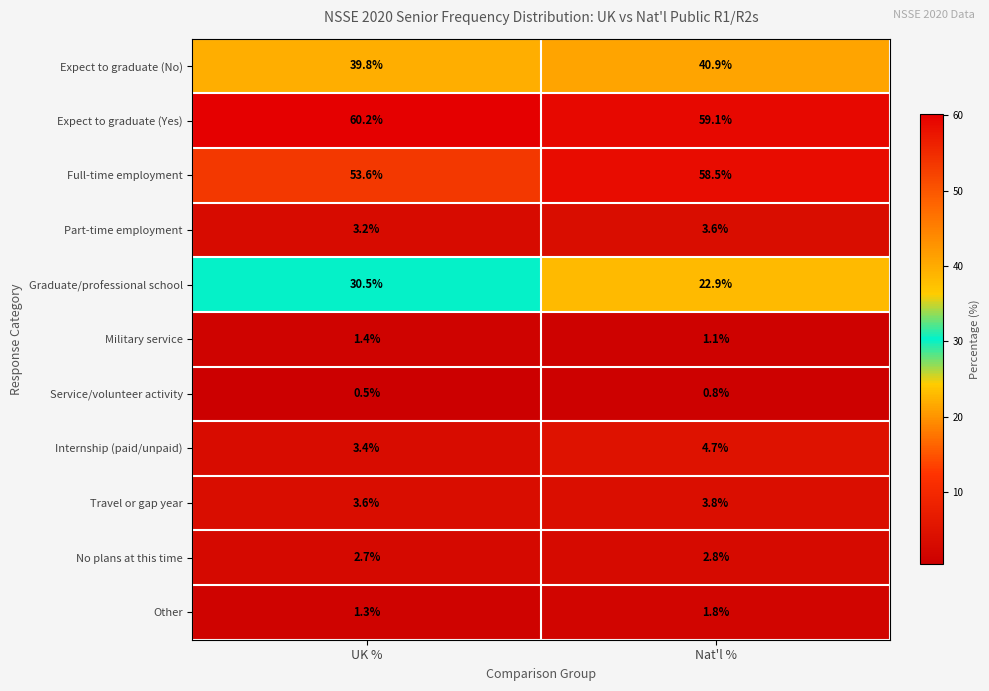

Which series has the largest range (max minus min)?

Graduate/professional school